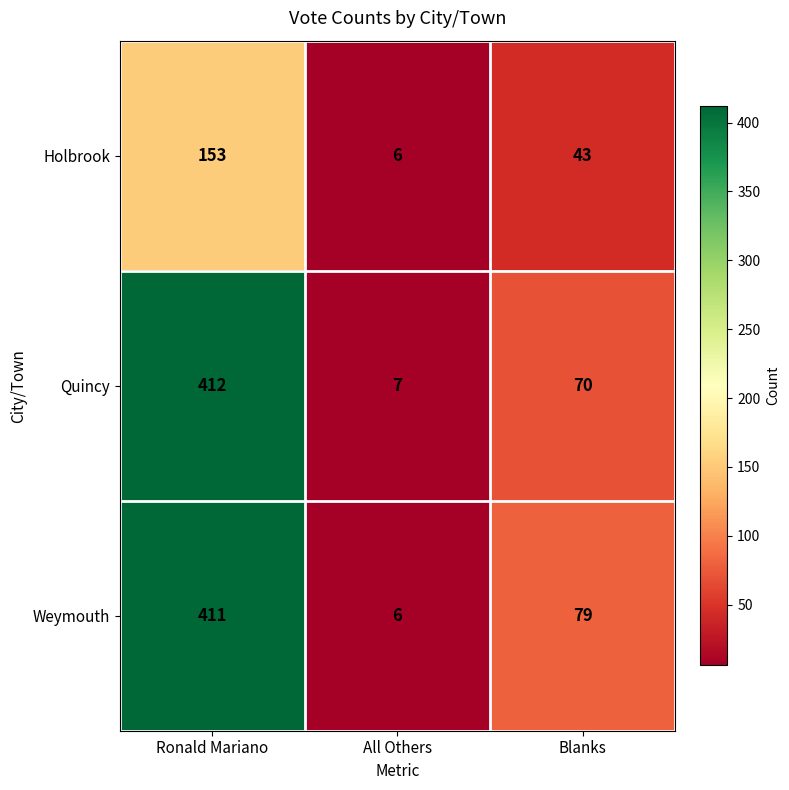

Is it true that Weymouth equals 2 at All Others?

False